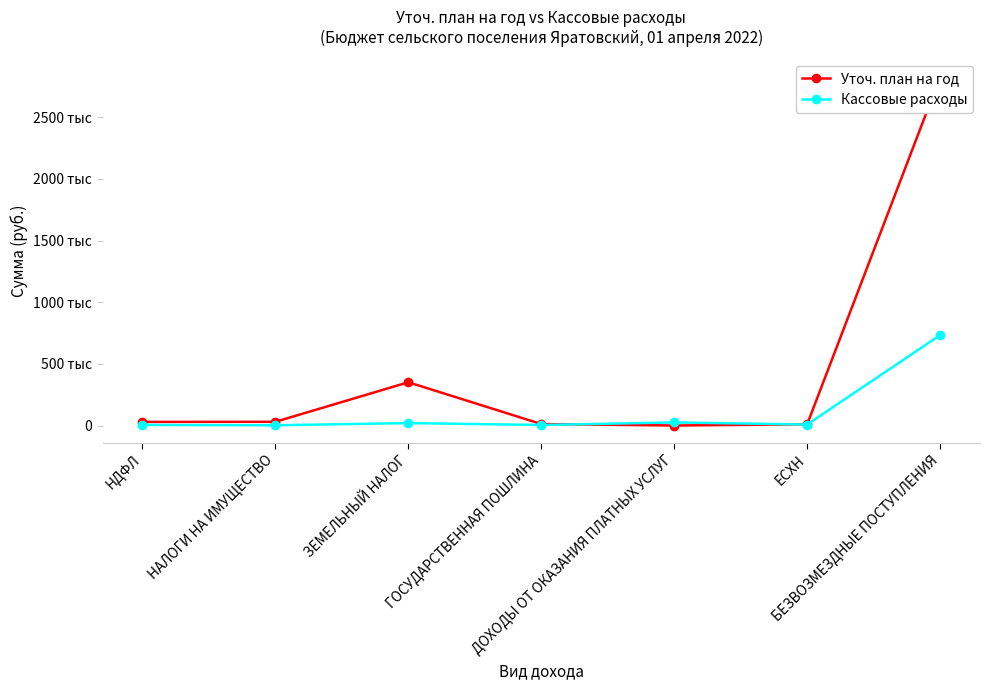

What is the lowest value of the Кассовые расходы series?

1782.2